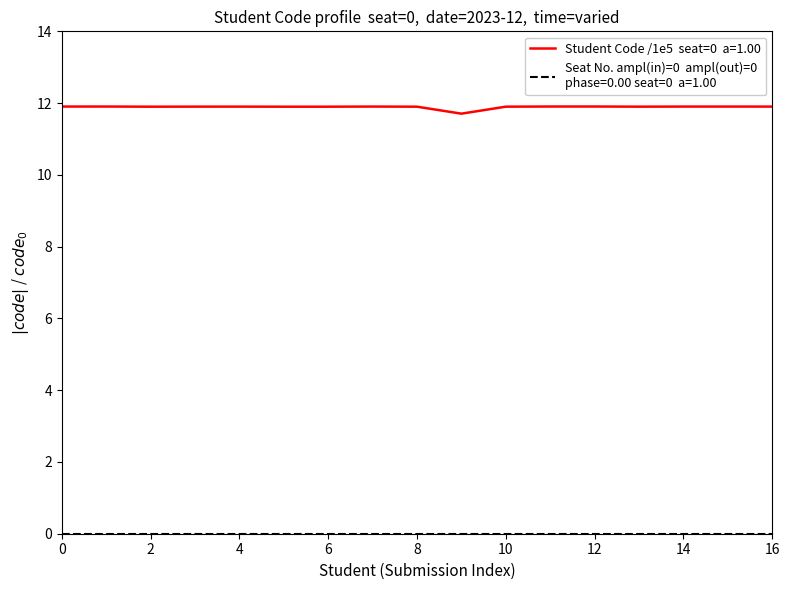

What is the maximum value shown in the chart?

11.9